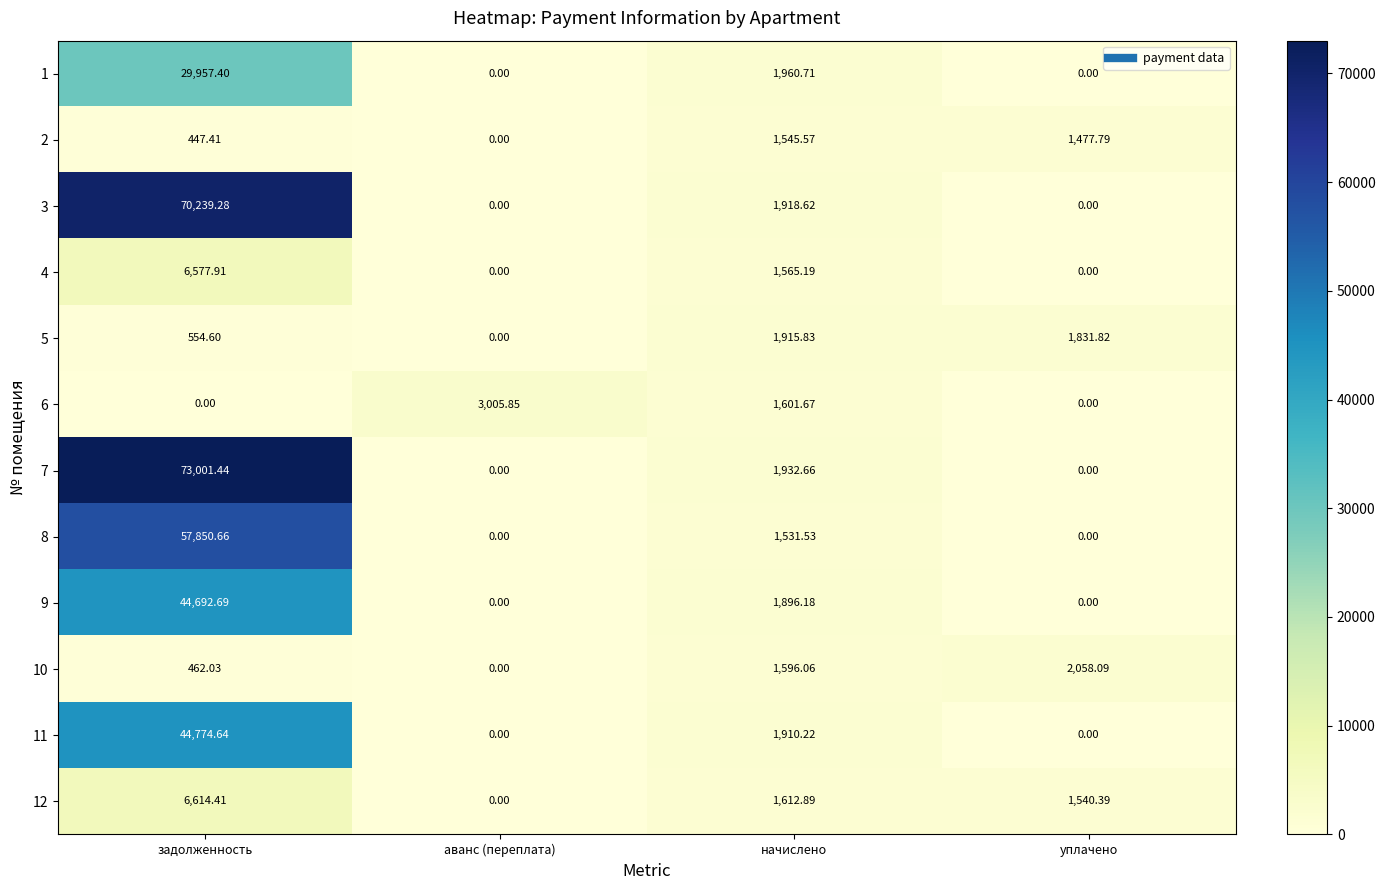

At which label does 11 first exceed 1910?

задолженность